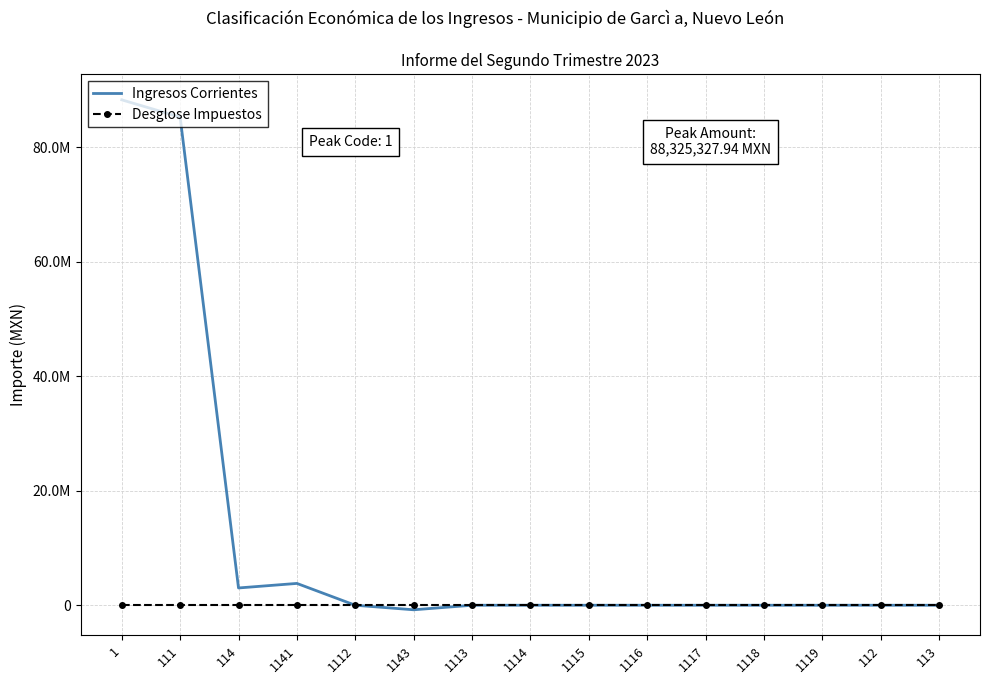

Reading right to left, transcribe all the data shown in this chart.

Ingresos Corrientes: 113=0.0	112=0.0	1119=0.0	1118=0.0	1117=0.0	1116=0.0	1115=0.0	1114=0.0	1113=0.0	1143=-793250.6	1112=0.0	1141=3814800.0	114=3021549.4	111=85303996.4	1=88325327.9
Desglose Impuestos: 113=0.0	112=0.0	1119=0.0	1118=0.0	1117=0.0	1116=0.0	1115=0.0	1114=0.0	1113=0.0	1143=0.0	1112=0.0	1141=0.0	114=0.0	111=0.0	1=0.0